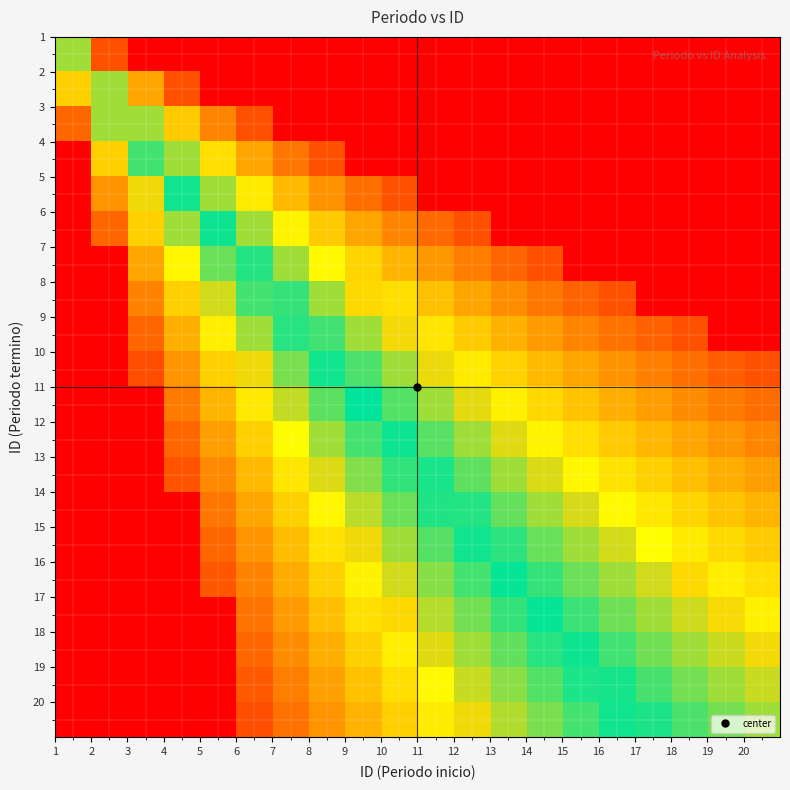

Which has a higher value, 8 or 6?

8